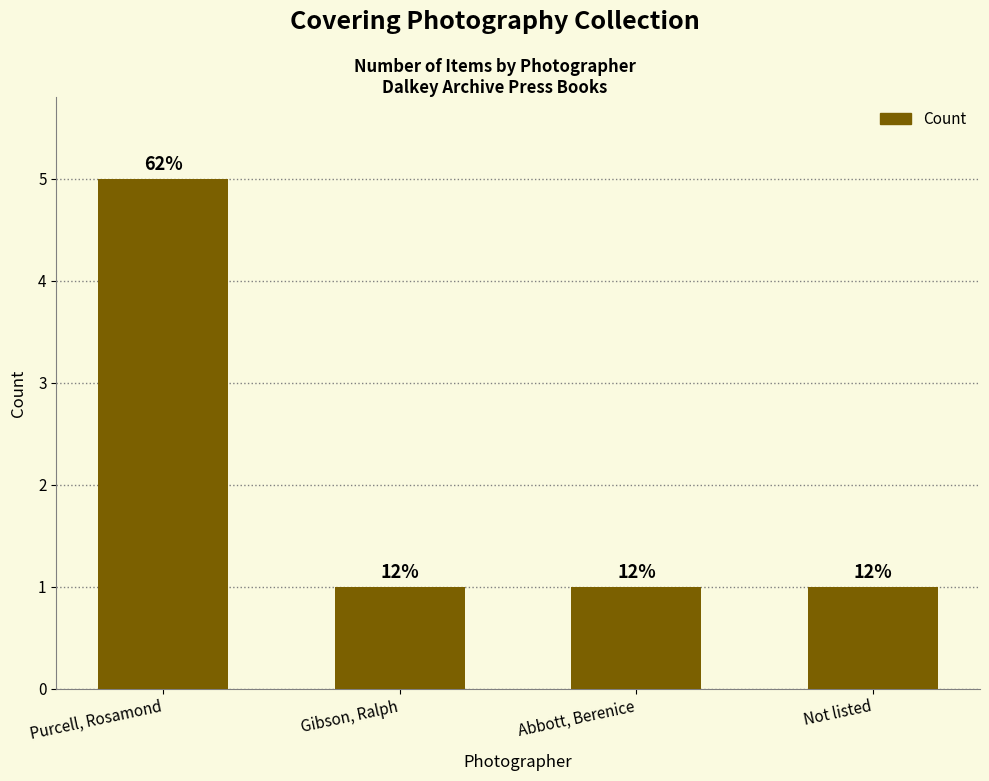

Which label corresponds to the smallest value in the chart?

Gibson, Ralph